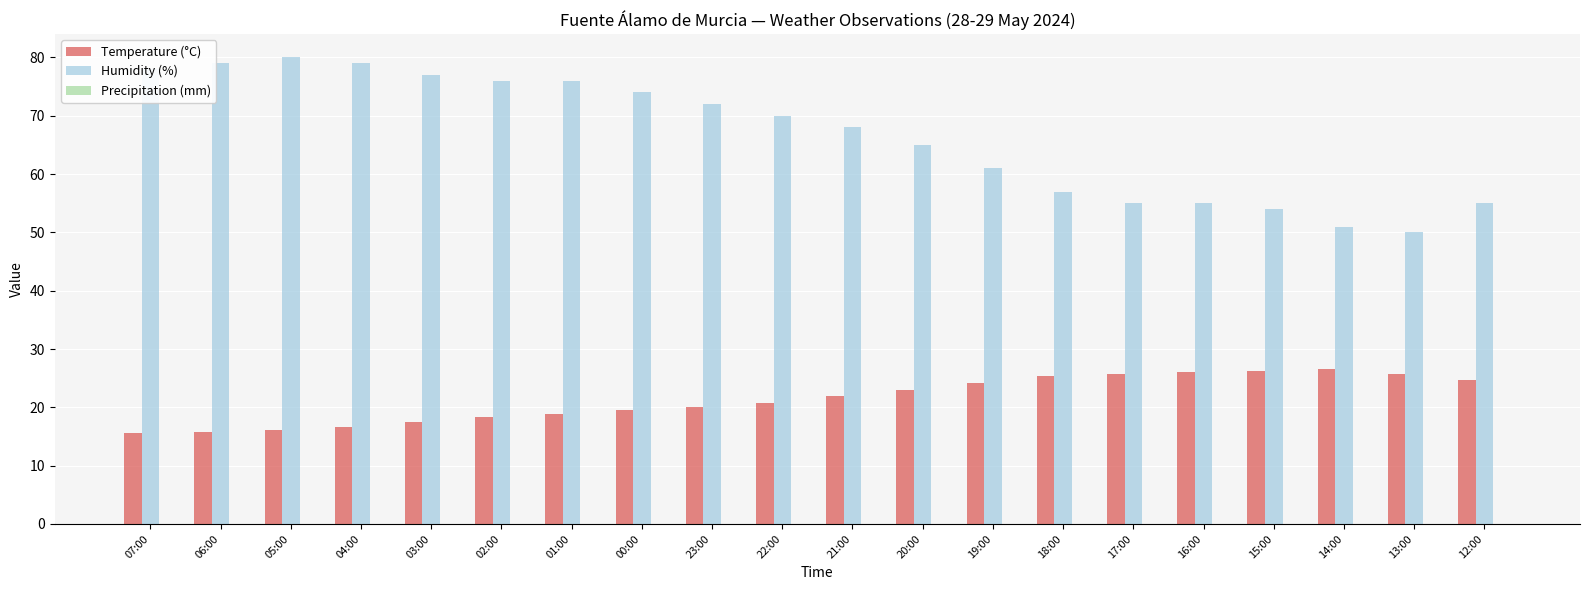

What is the label of the 7th bar from the left?

01:00